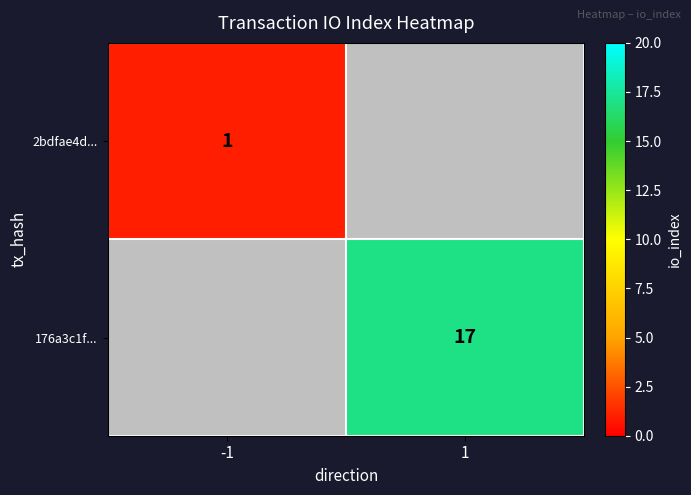

True or false: 176a3c1f... has a value of 17 at 1.

True